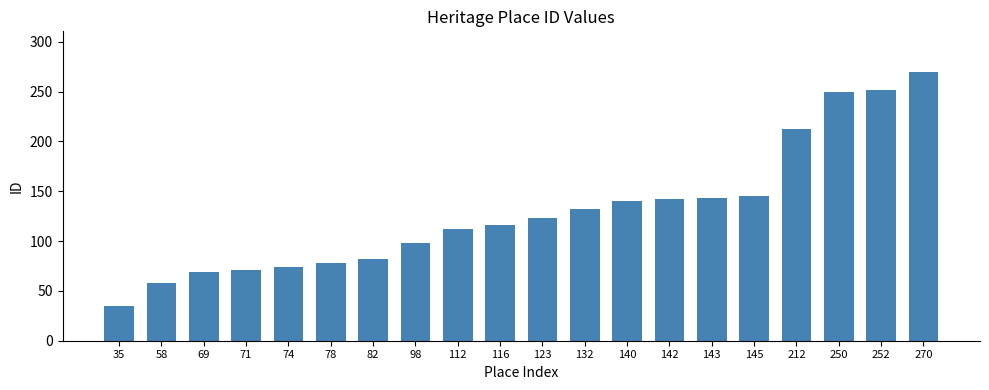

Does the chart contain stacked bars?

No